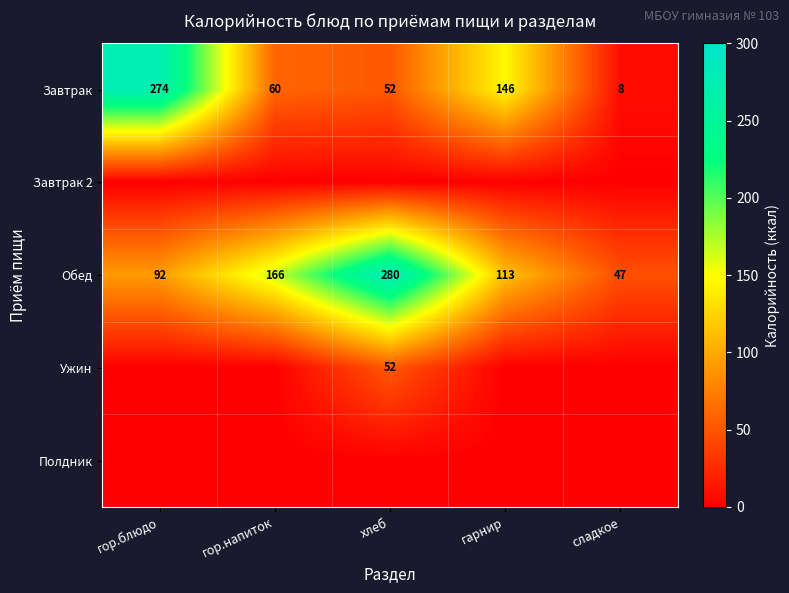

What is the difference between the highest and lowest values at гор.напиток?

165.6